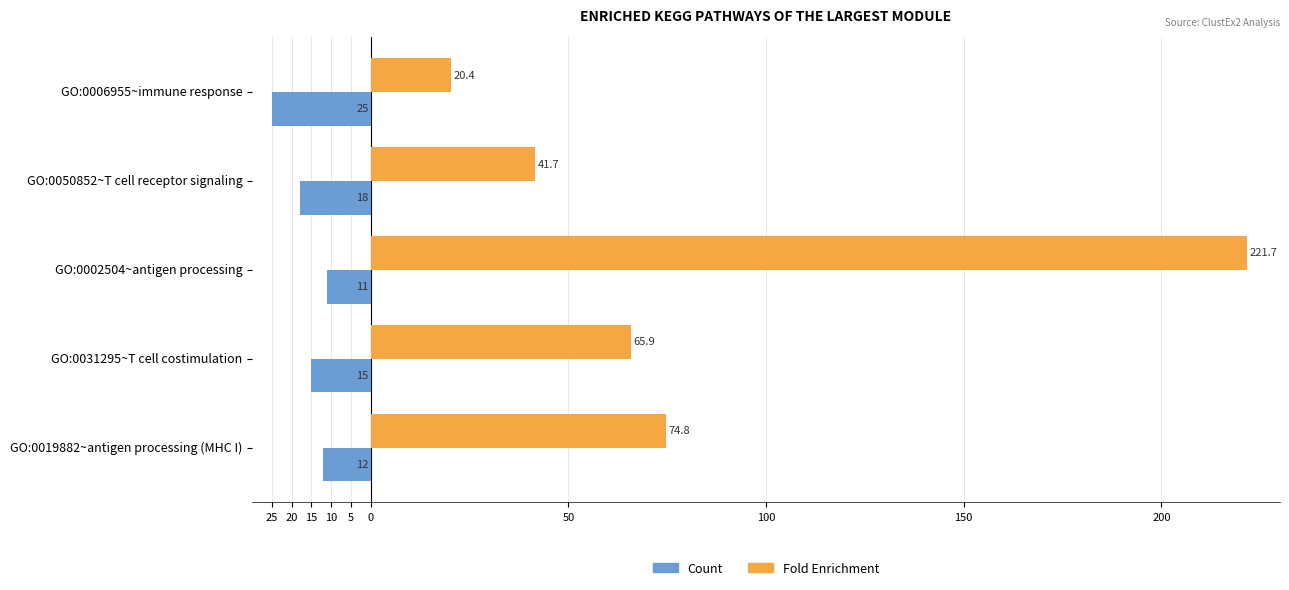

What are all the series names shown in the legend?

Count, Fold Enrichment